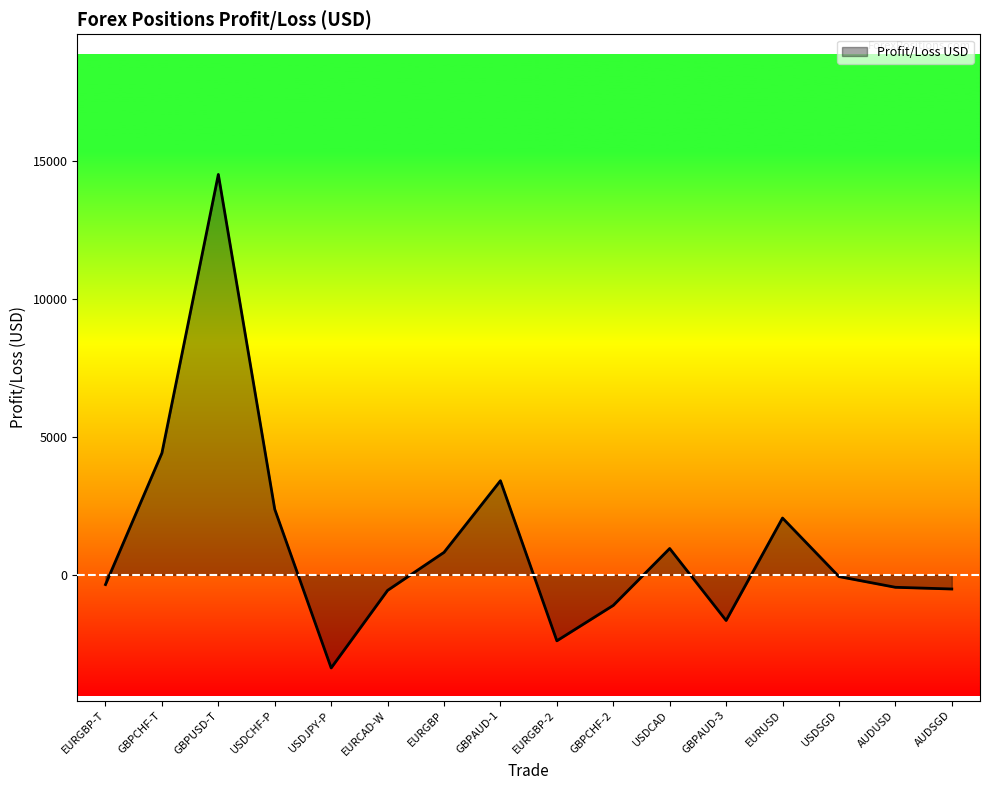

What is the difference between the values at GBPAUD-1 and USDCAD?

2456.7